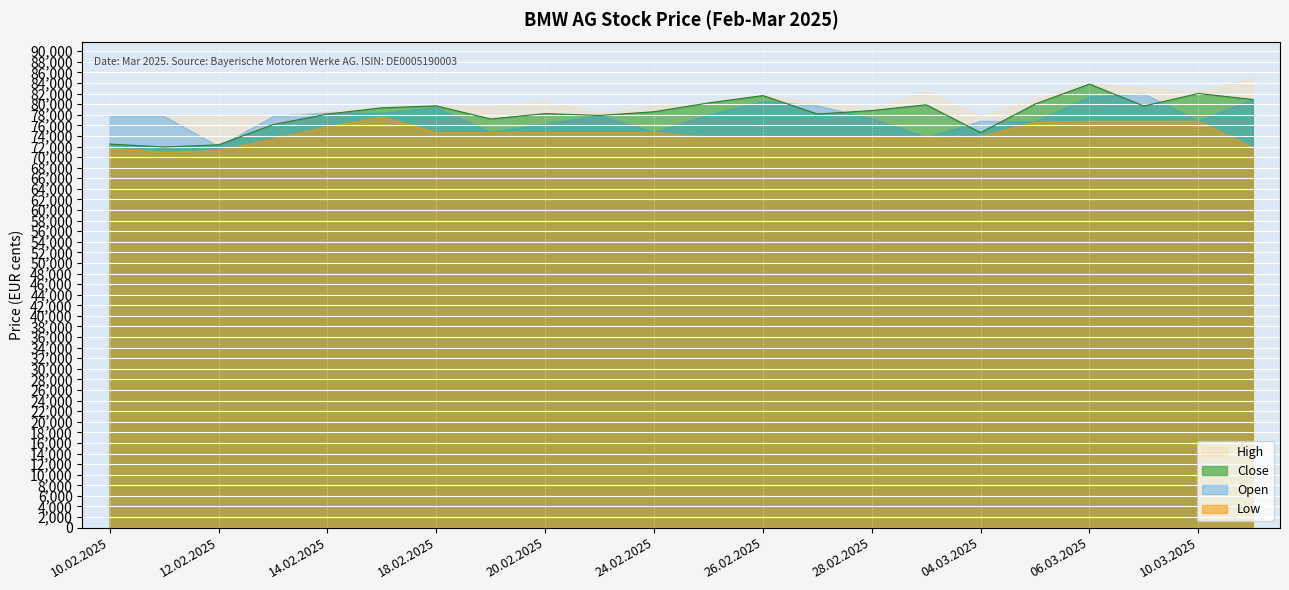

True or false: Open has a value of 118502 at 27.02.2025.

False